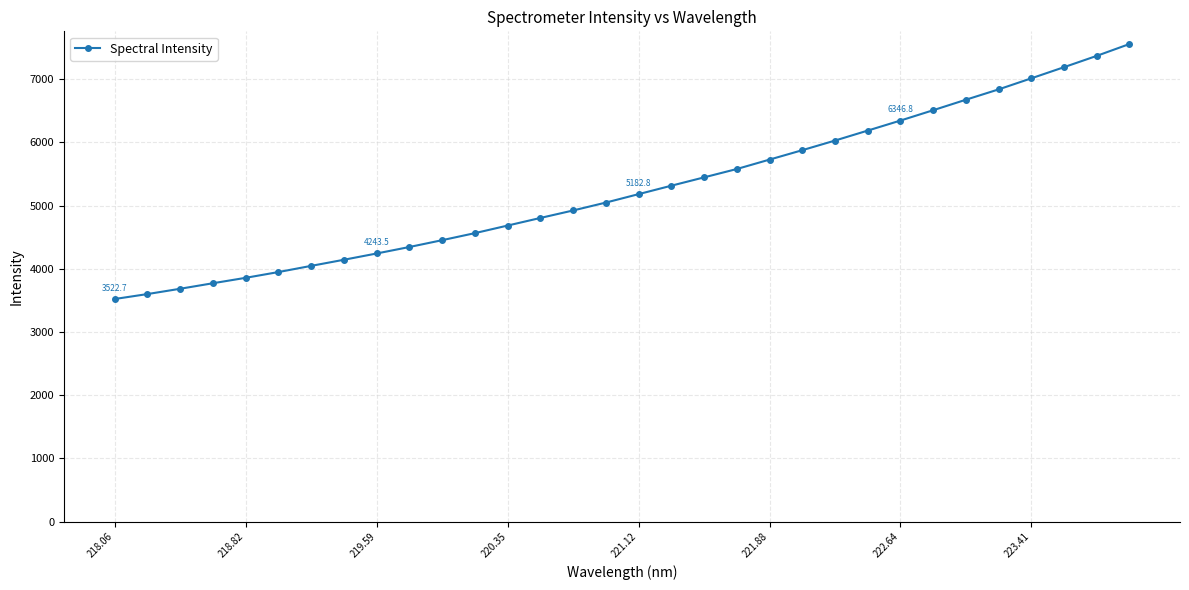

Count the number of values greater than 5182.

16